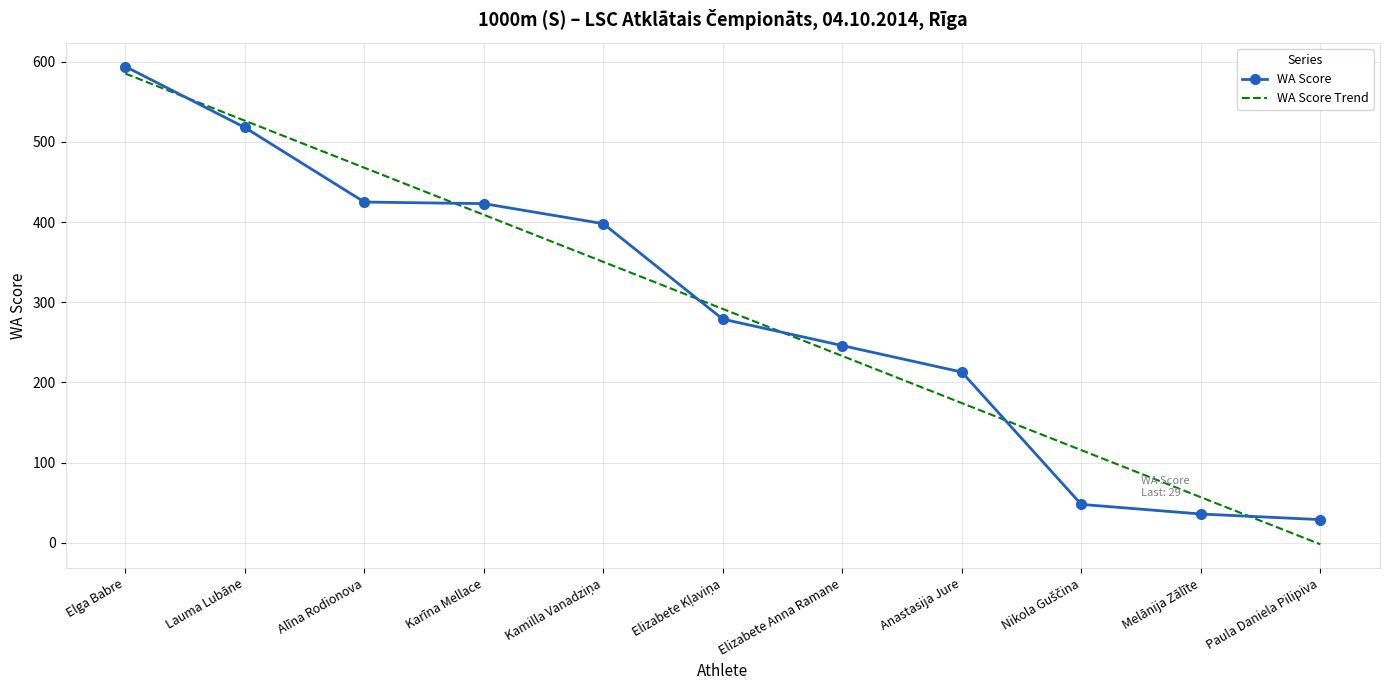

What value does the WA Score series have at Lauma Lubāne?

518.0